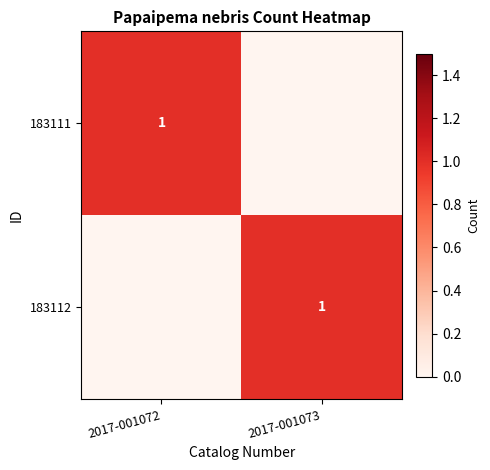

The value of 183112 at 2017-001073 is 1. True or false?

True